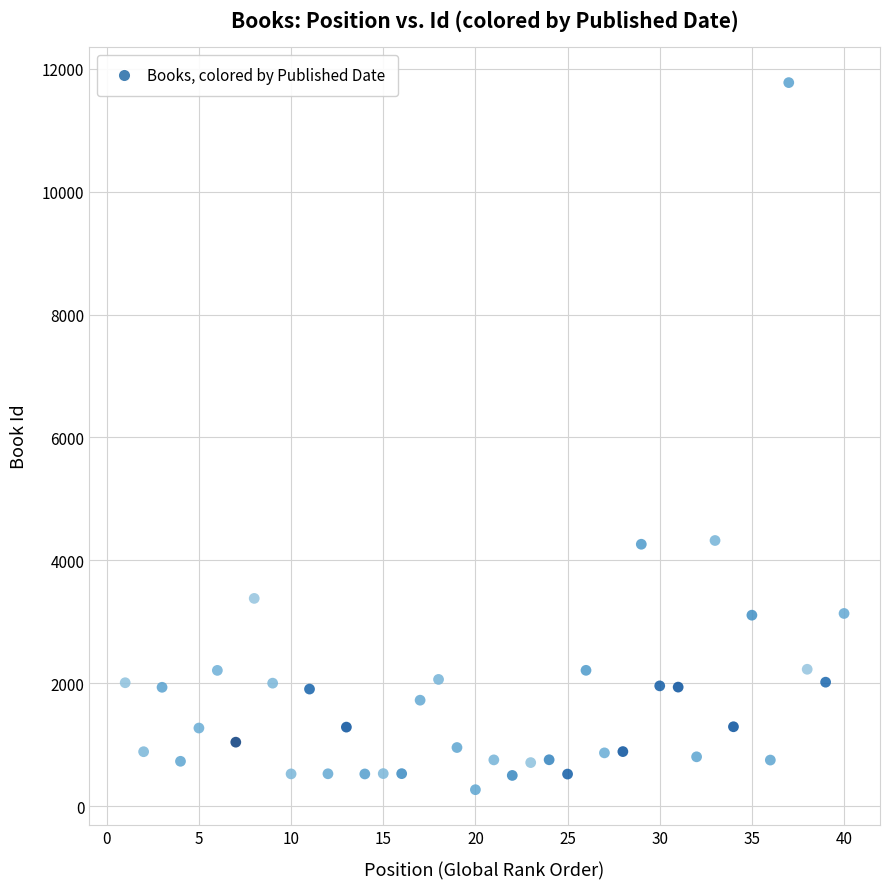

What is the range of X values (max minus min)?

39